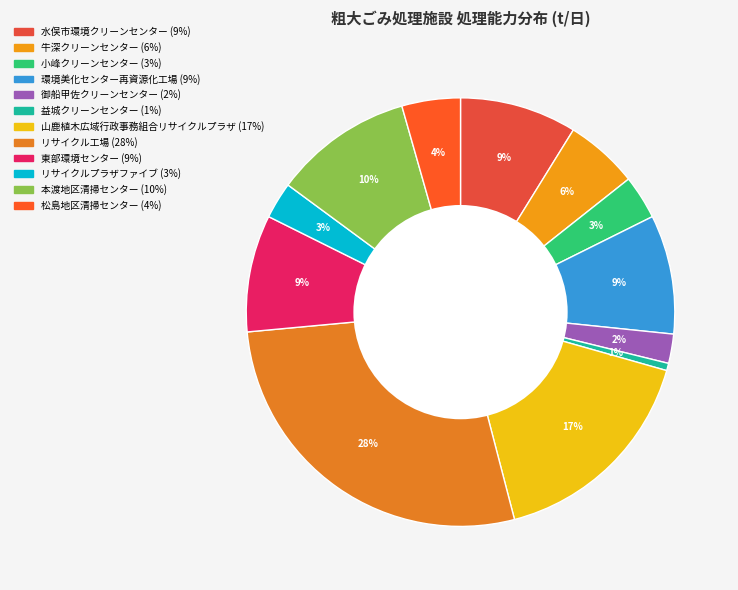

Rank the categories by value from lowest to highest.

益城クリーンセンター, 御船甲佐クリーンセンター, リサイクルプラザファイブ, 小峰クリーンセンター, 松島地区清掃センター, 牛深クリーンセンター, 水俣市環境クリーンセンター, 東部環境センター, 環境美化センター再資源化工場, 本渡地区清掃センター, 山鹿植木広域行政事務組合リサイクルプラザ, リサイクル工場